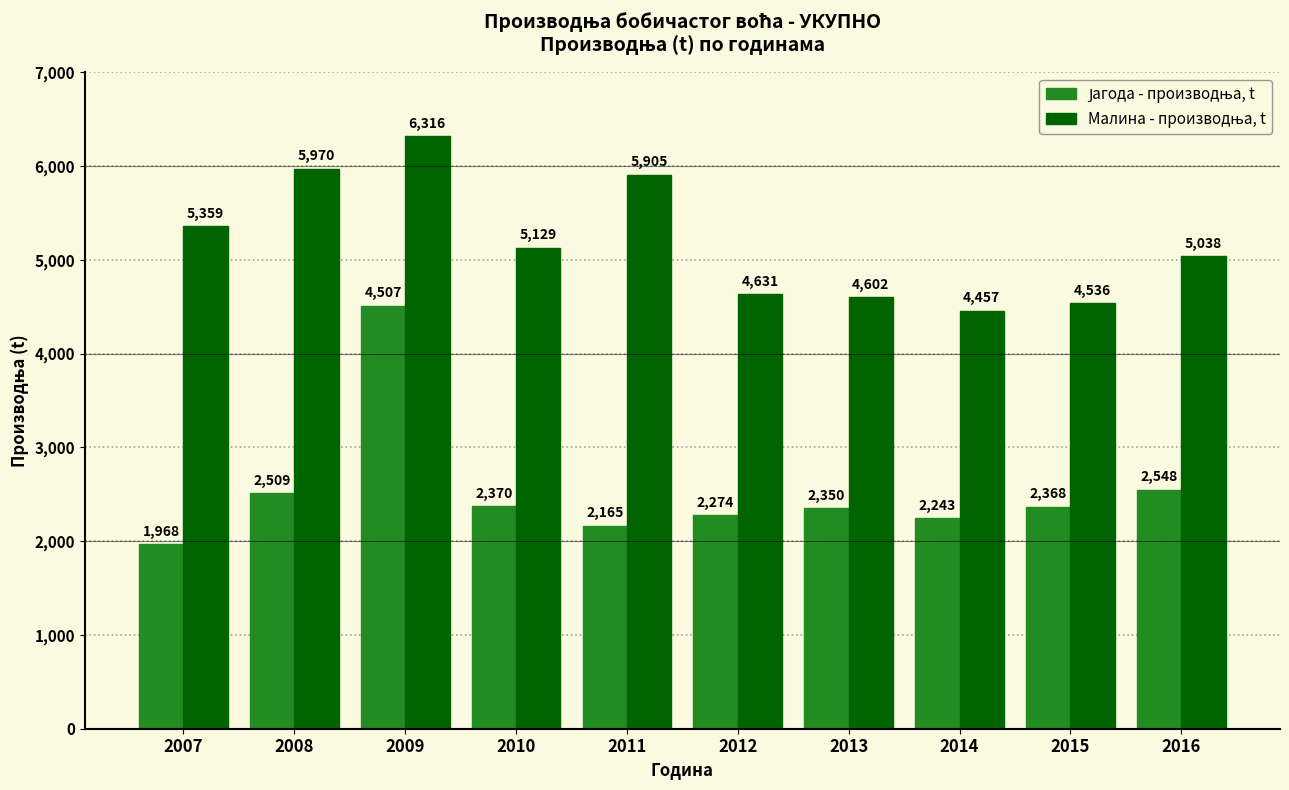

At how many categories does at least one series exceed 4650?

6